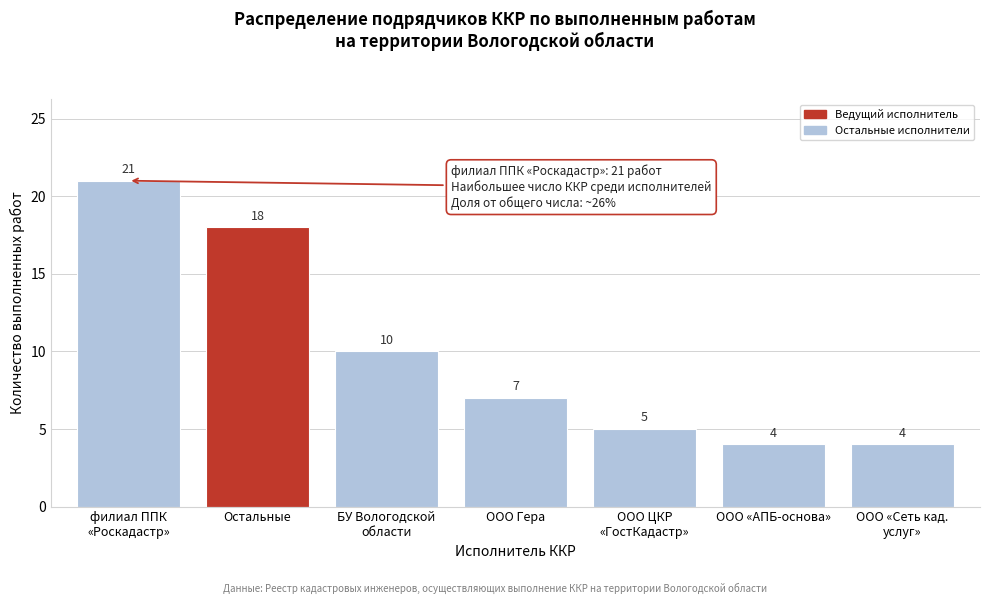

Reading right to left, transcribe all the data shown in this chart.

4	4	5	7	10	18	21